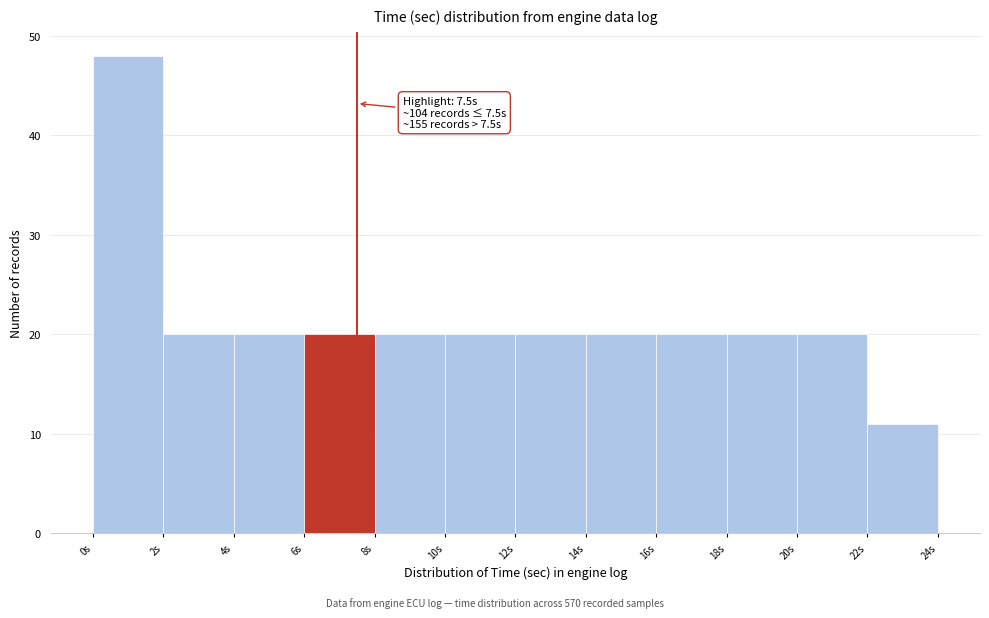

Over which range of the x-axis is the bar tallest?

0 to 2